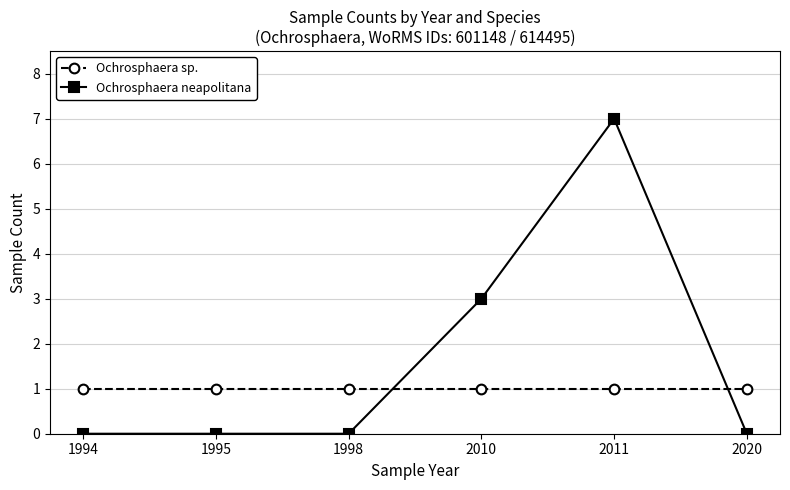

At how many categories does at least one series exceed 0?

6